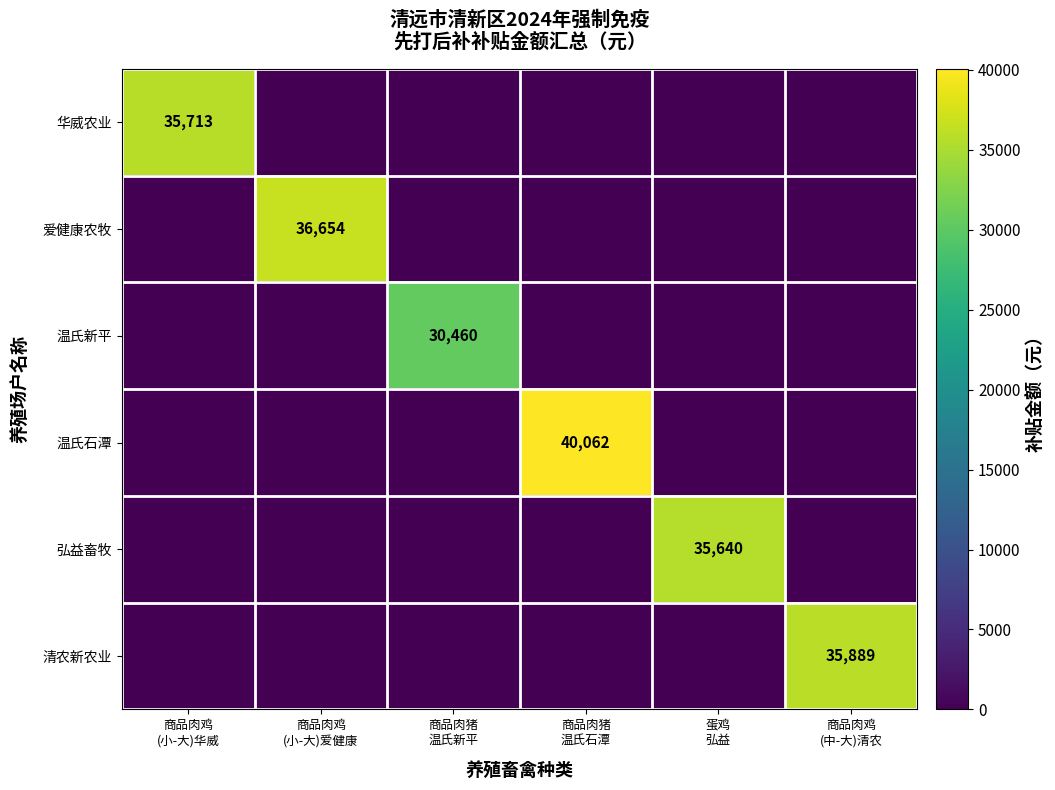

How many categories are shown in the chart?

6